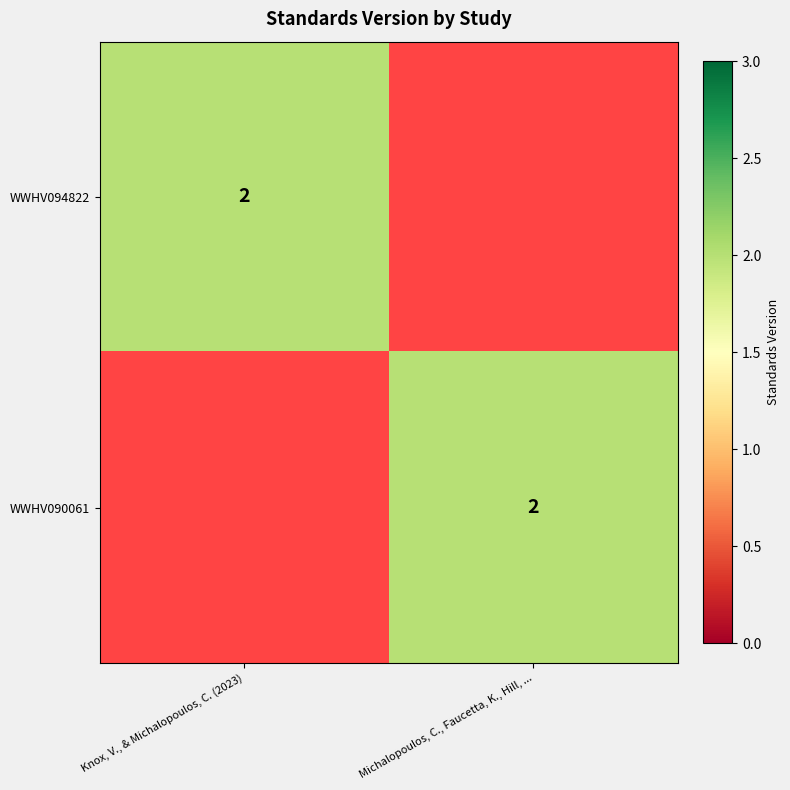

True or false: WWHV094822 has a value of 3 at Knox, V., & Michalopoulos, C. (2023).

False